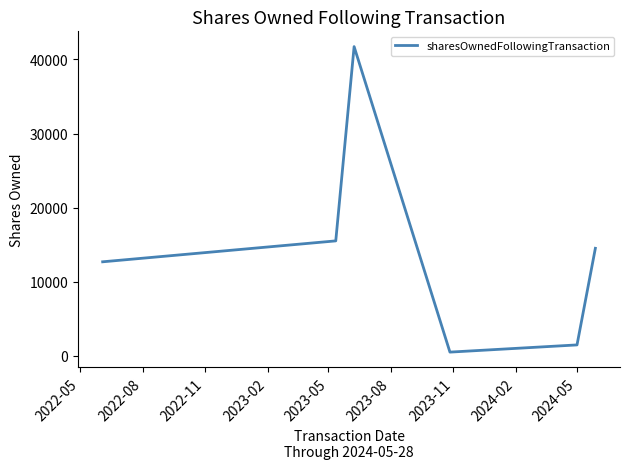

The value at 2022-05 is 12696. True or false?

True